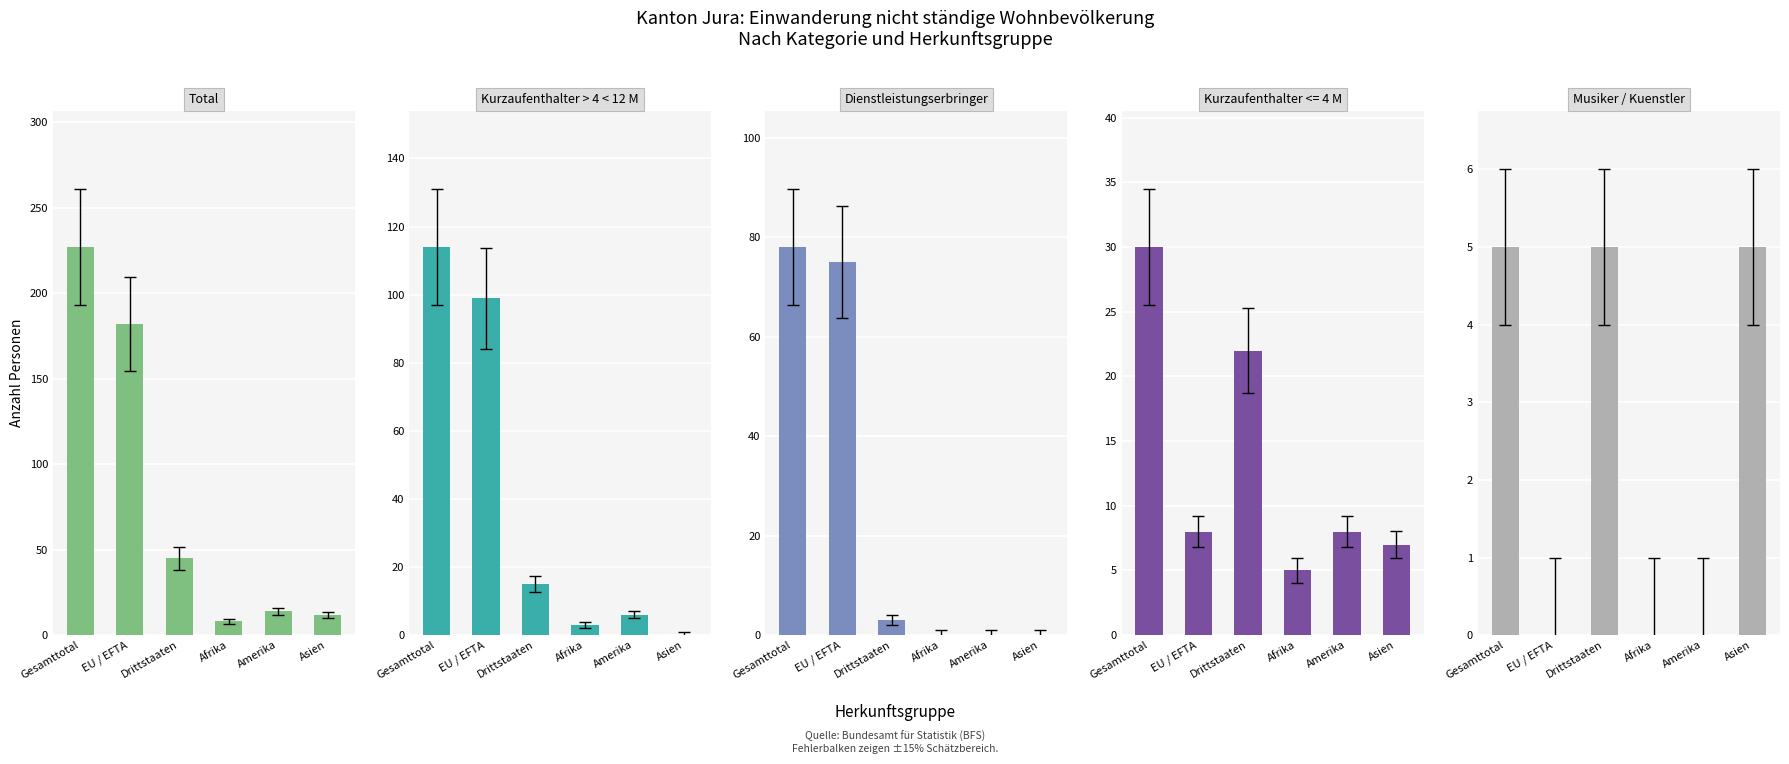

Reading left to right, what are all the values shown in this chart?

Total: Gesamttotal=227	EU / EFTA=182	Drittstaaten=45	Afrika=8	Amerika=14	Asien=12
Kurzaufenthalter > 4 < 12 M: Gesamttotal=114	EU / EFTA=99	Drittstaaten=15	Afrika=3	Amerika=6	Asien=0
Dienstleistungserbringer: Gesamttotal=78	EU / EFTA=75	Drittstaaten=3	Afrika=0	Amerika=0	Asien=0
Musiker / Kuenstler: Gesamttotal=5	EU / EFTA=0	Drittstaaten=5	Afrika=0	Amerika=0	Asien=5